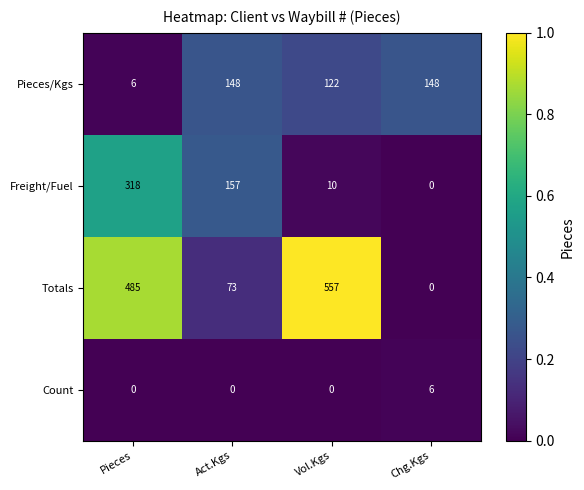

The Count series shows 0 at Pieces. True or false?

True